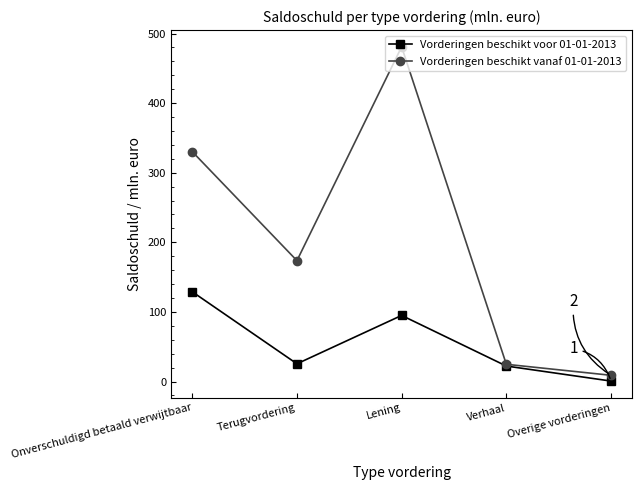

What is the label of the 2nd point from the left?

Terugvordering